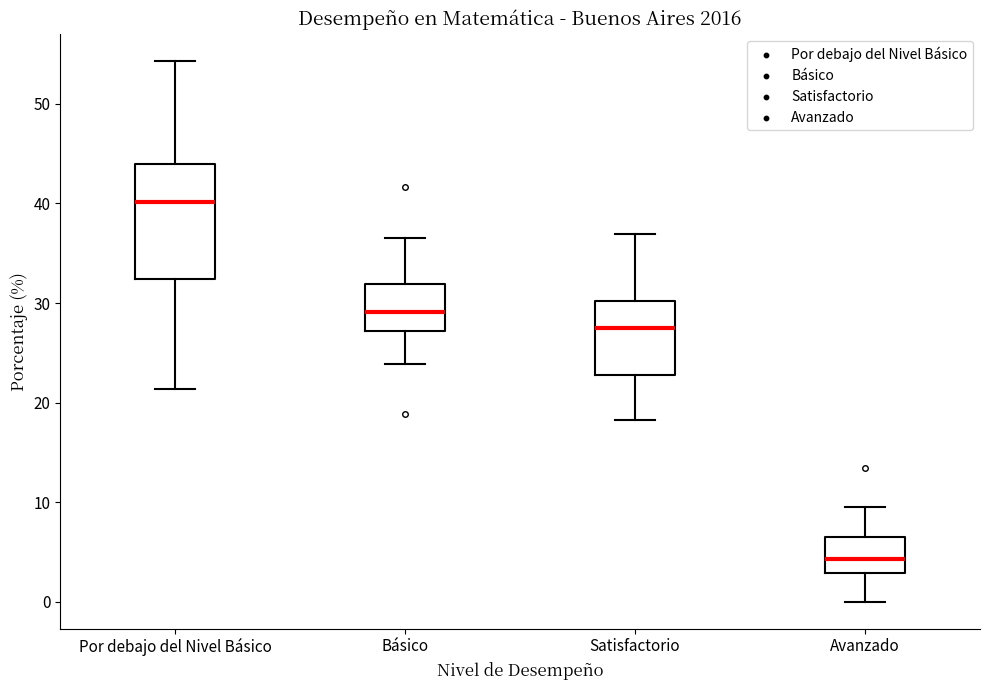

Where does the median line of the box for Satisfactorio sit on the y-axis? The values are not printed on the chart, so give them approximately, as read against the axis.

27